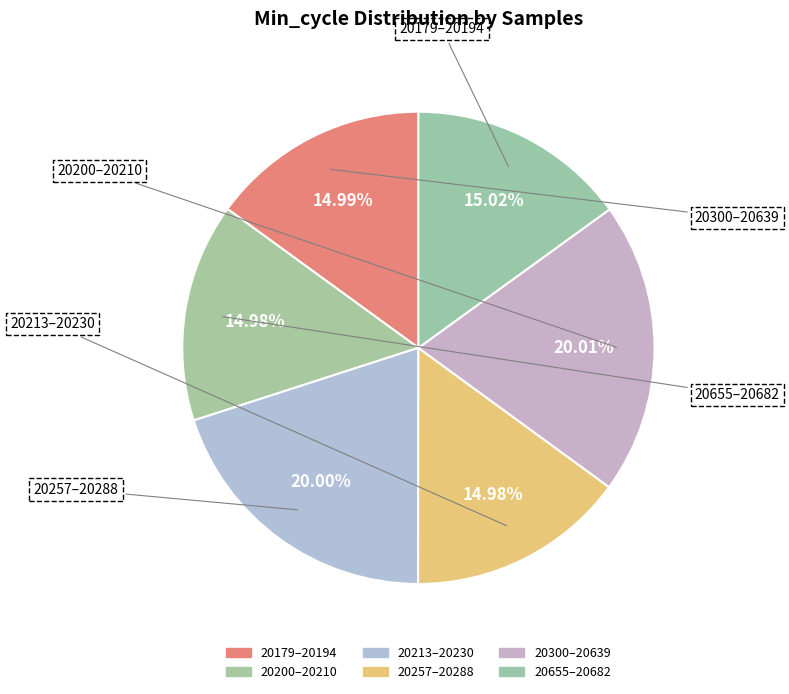

How many slices are in this pie chart?

6